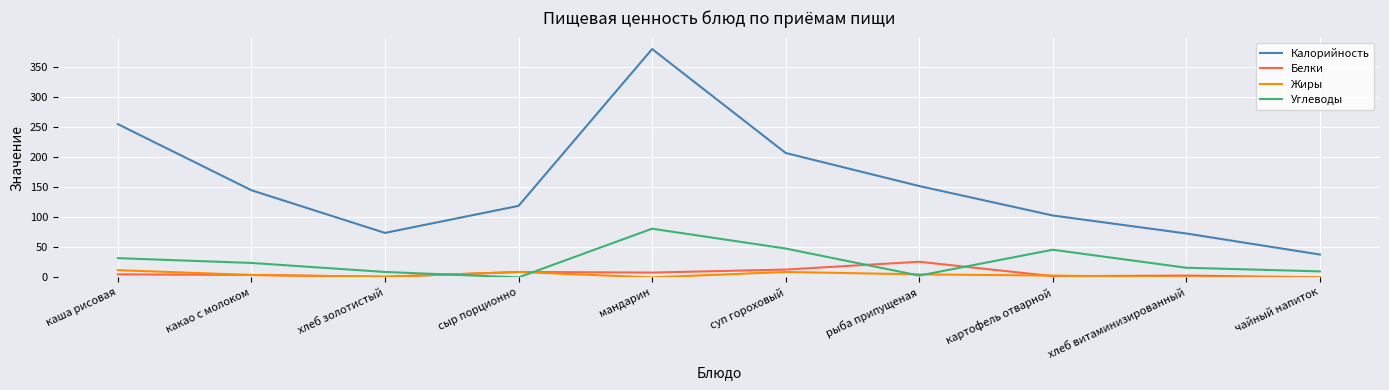

True or false: Калорийность has a value of 49 at картофель отварной.

False